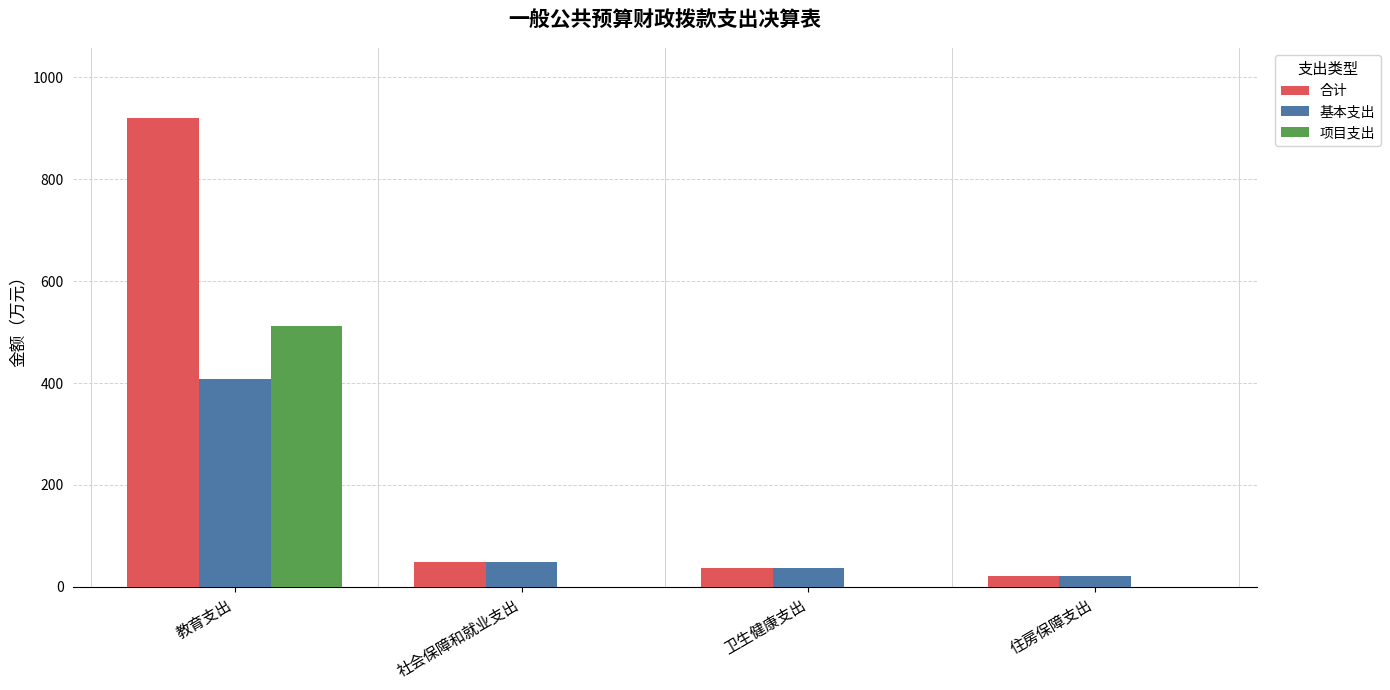

What are all the series names shown in the legend?

合计, 基本支出, 项目支出